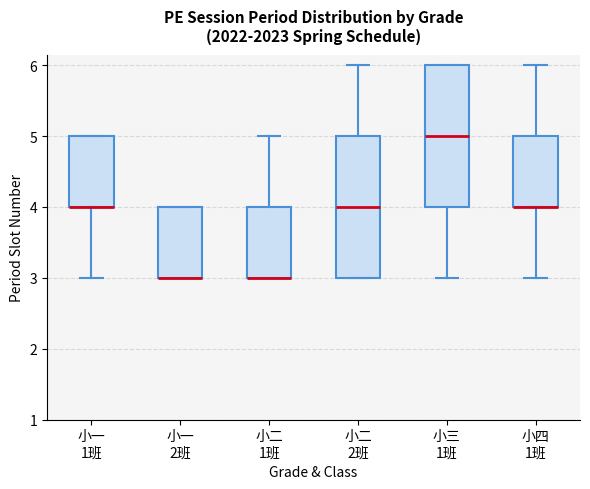

Reading left to right, read every box against the y-axis: the position of its median line, the range the box covers, and the ends of its whiskers. The values are not printed on the chart, so give them approximately, as read against the axis.

小一 1班: median 4 (drawn on the box's lower edge), box 4 to 5, whiskers 3 to 5
小一 2班: median 3 (drawn on the box's lower edge), box 3 to 4, whiskers 3 to 4
小二 1班: median 3 (drawn on the box's lower edge), box 3 to 4, whiskers 3 to 5
小二 2班: median 4, box 3 to 5, whiskers 3 to 6
小三 1班: median 5, box 4 to 6, whiskers 3 to 6
小四 1班: median 4 (drawn on the box's lower edge), box 4 to 5, whiskers 3 to 6